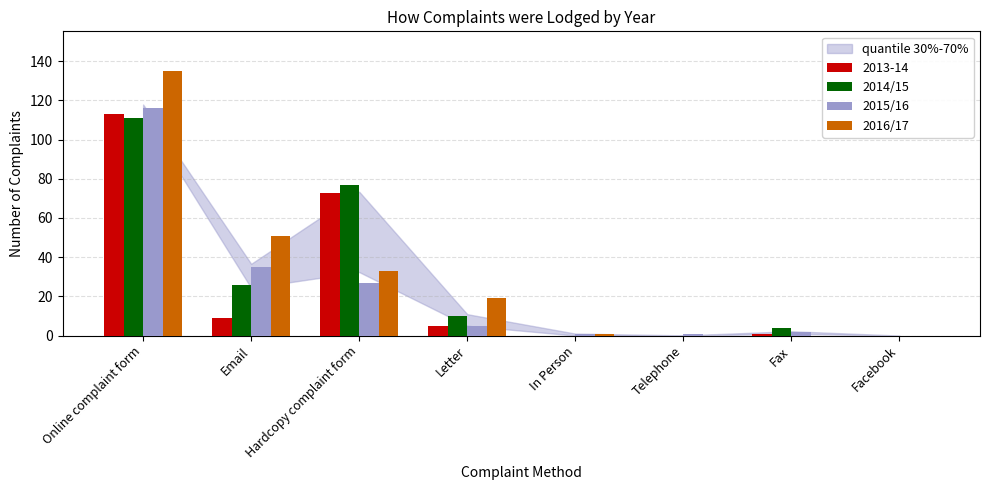

The value of 2016/17 at Email is 18. True or false?

False